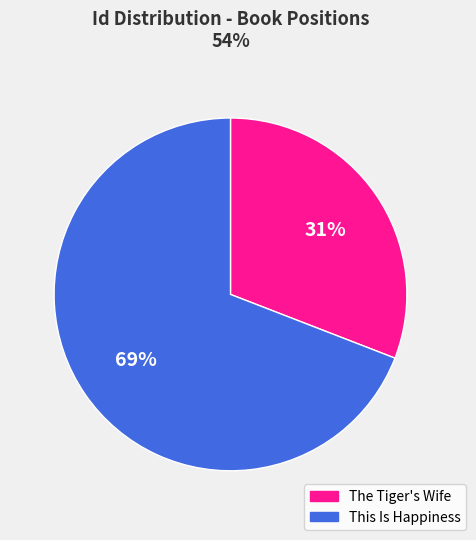

True or false: The Tiger's Wife accounts for 17% of the total.

False